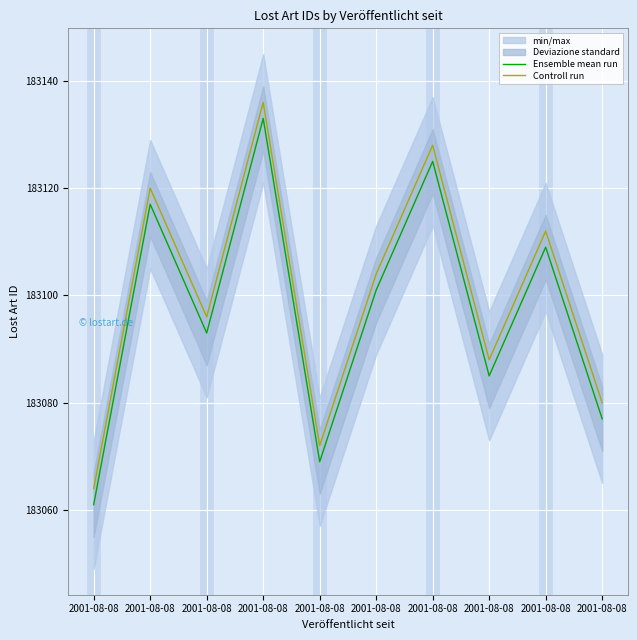

Rank the categories by Controll run value from highest to lowest.

2001-08-08, 2001-08-08, 2001-08-08, 2001-08-08, 2001-08-08, 2001-08-08, 2001-08-08, 2001-08-08, 2001-08-08, 2001-08-08